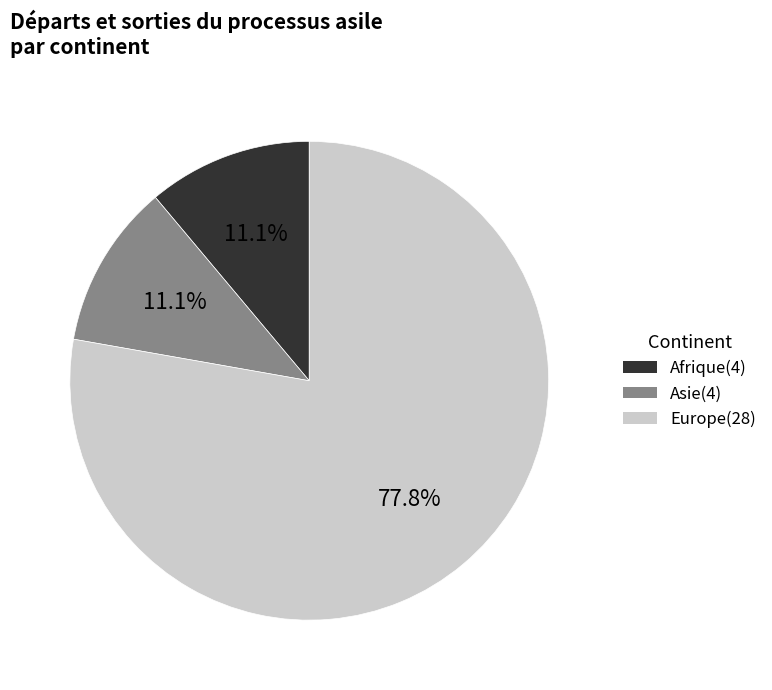

Count the number of slices in the pie.

3